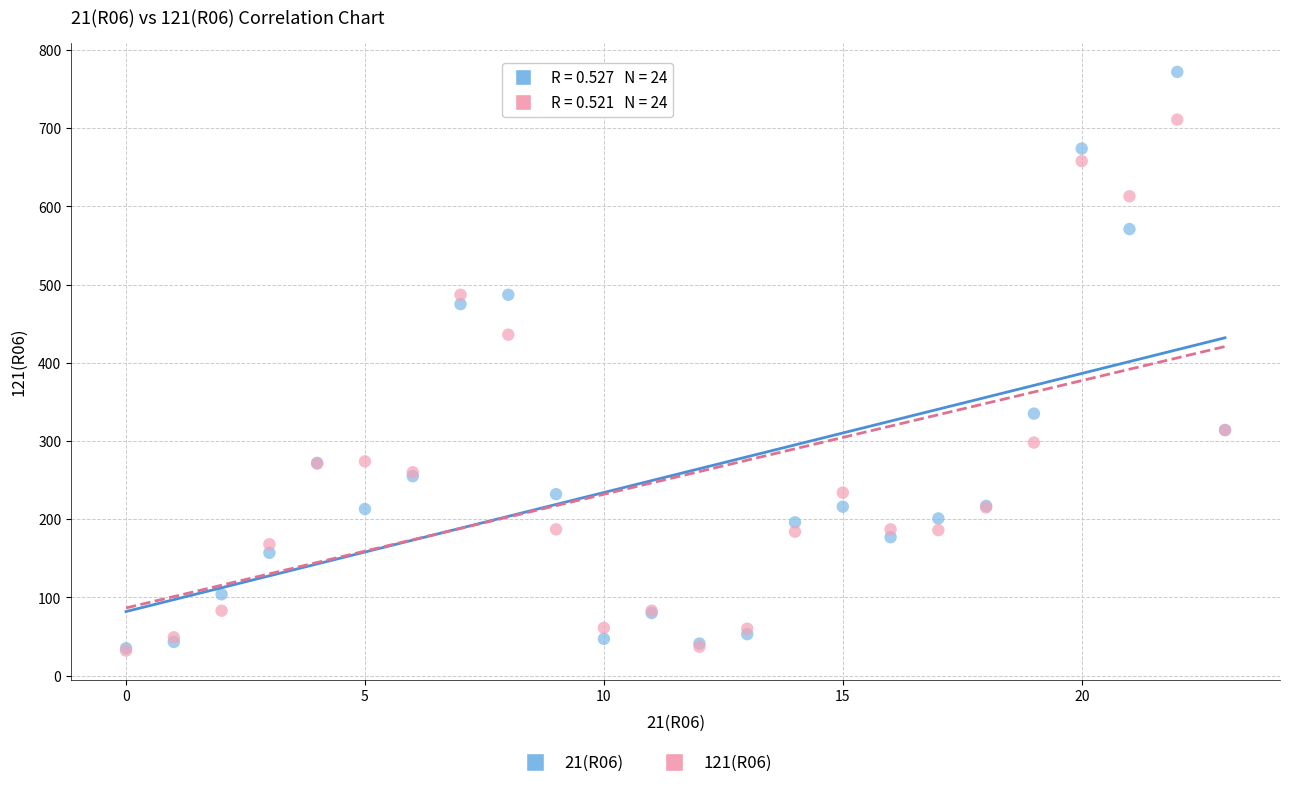

Across all series, what Y value is closest to 402?

436